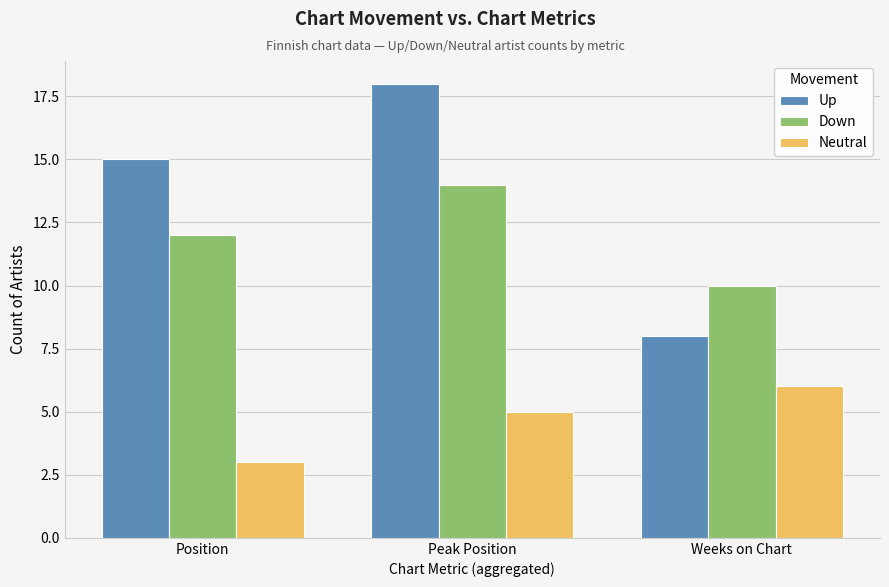

Is it true that Neutral equals 6 at Weeks on Chart?

True